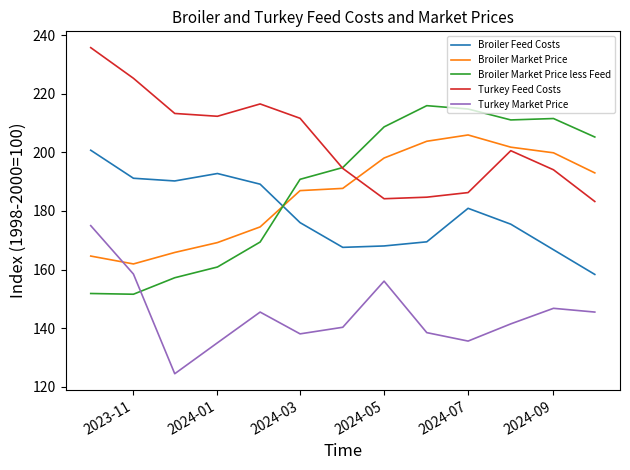

What is the highest value of the Turkey Feed Costs series?

235.8